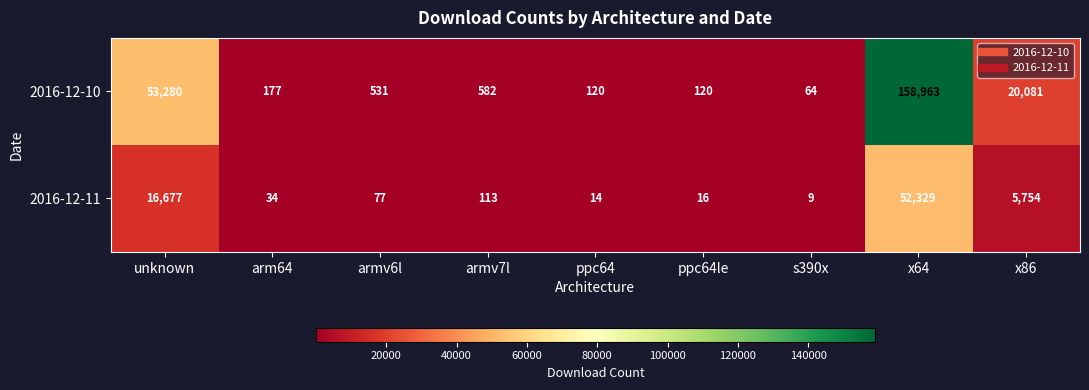

What is the difference between the second highest and minimum values in the 2016-12-10 series?

53216